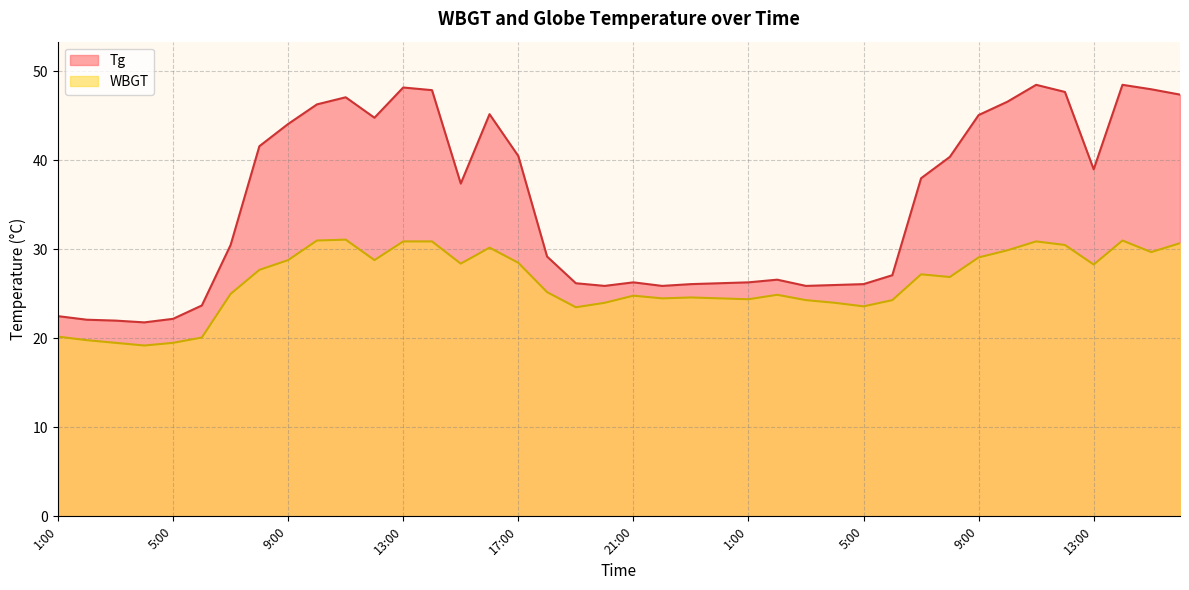

True or false: Tg has more than 0 interior local peaks.

True